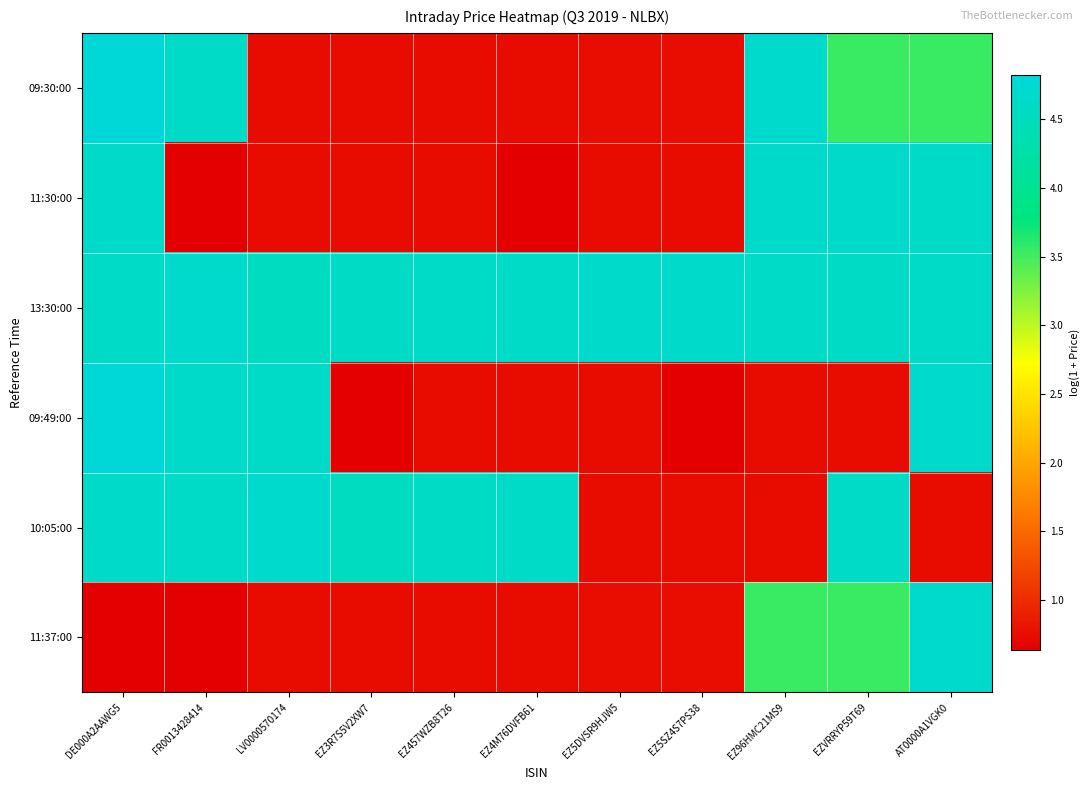

At which category is the sum across all series the highest?

DE000A2AAWG5